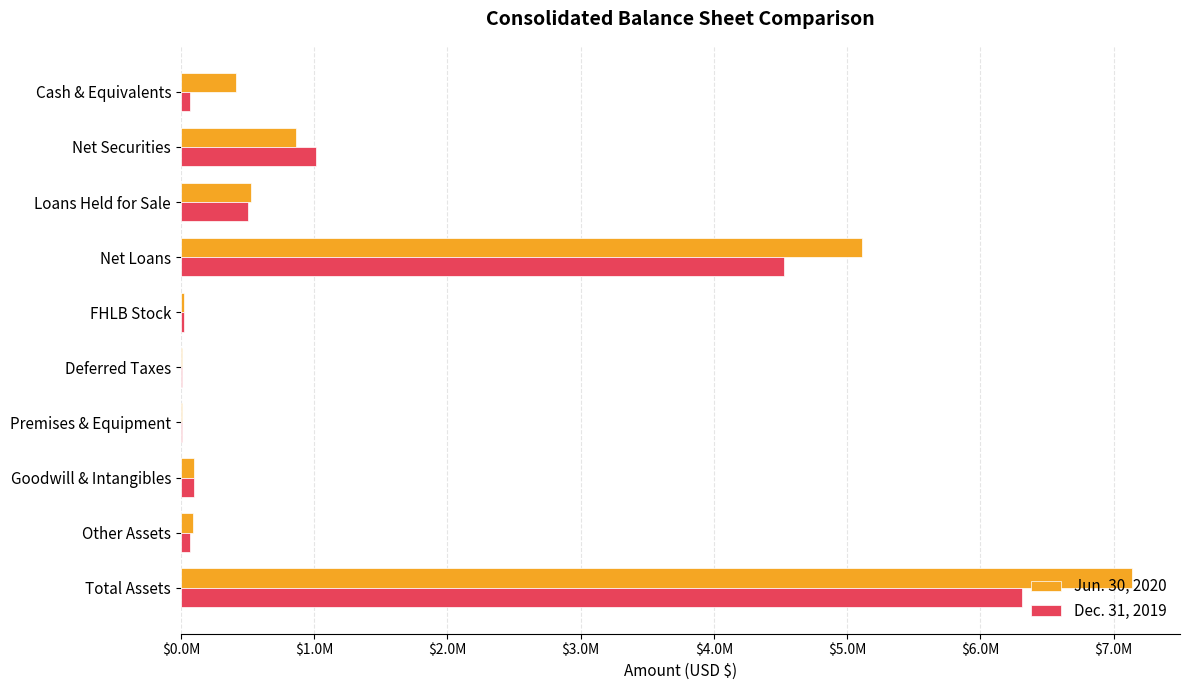

Which label corresponds to the largest value in the chart?

Total Assets